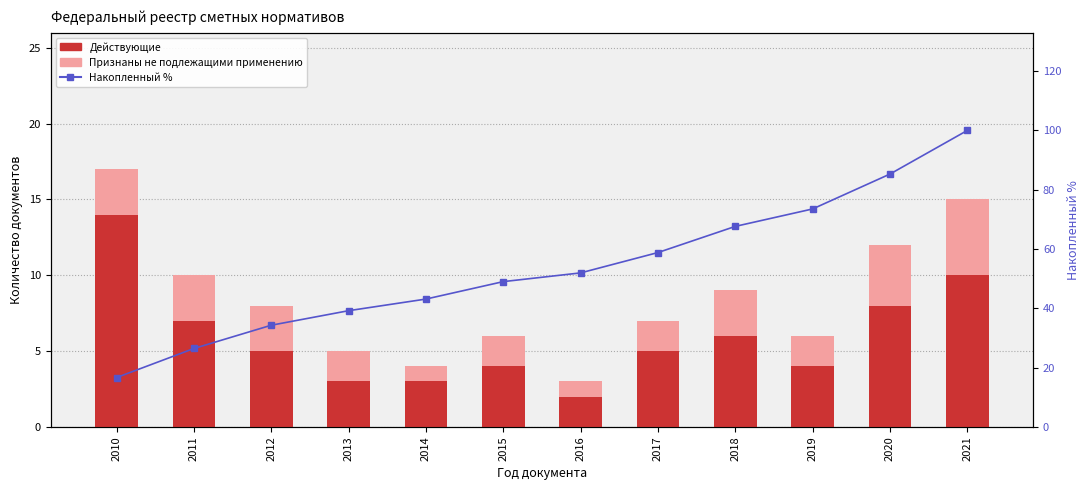

True or false: Признаны не подлежащими применению has a value of 4.0 at 2020.

True